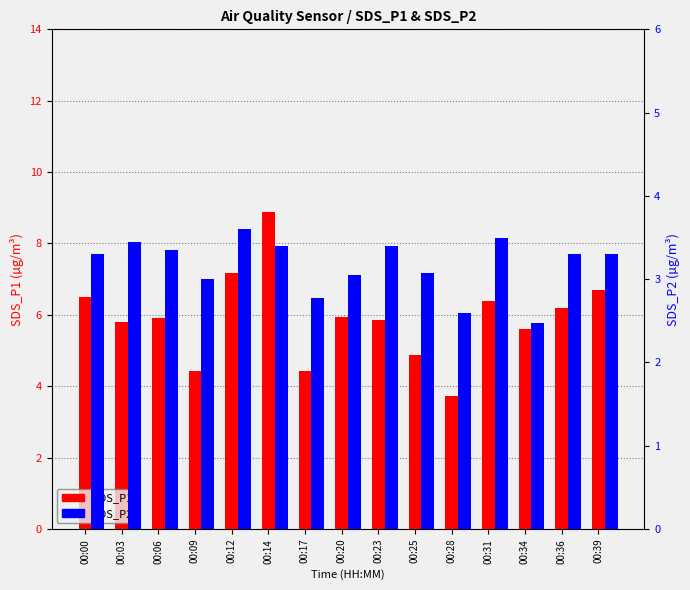

How many data points does each series have?

15